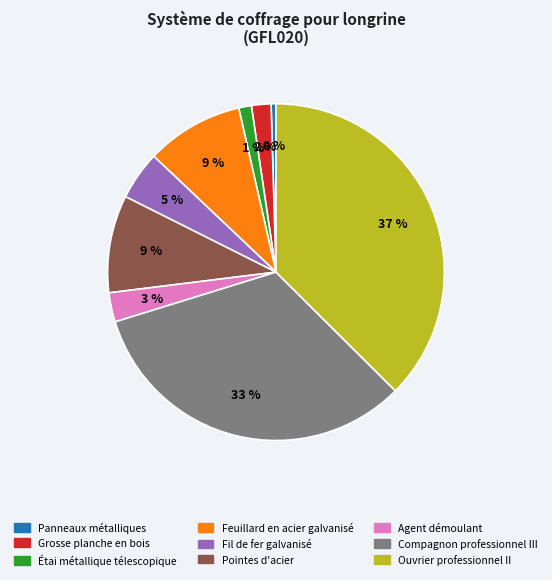

To the nearest percent, what is the average slice percentage?

11%